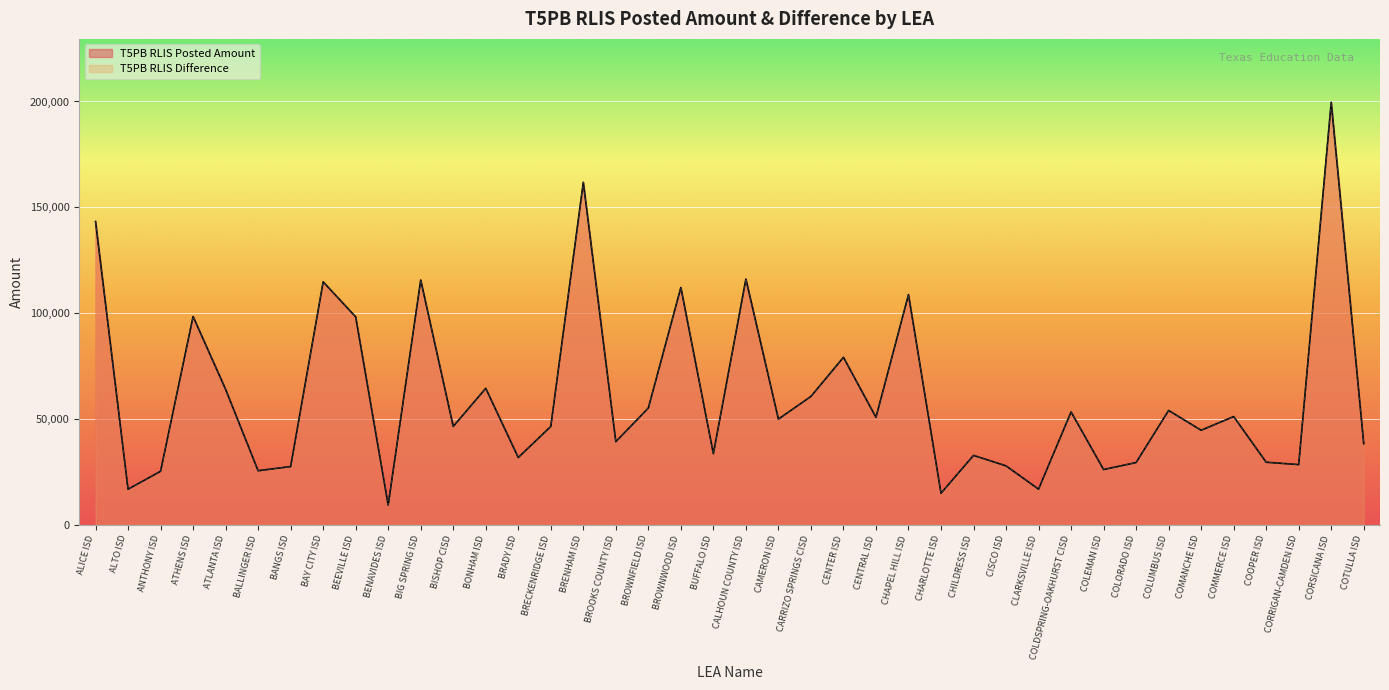

How many interior local peaks does the T5PB RLIS Posted Amount series have?

14